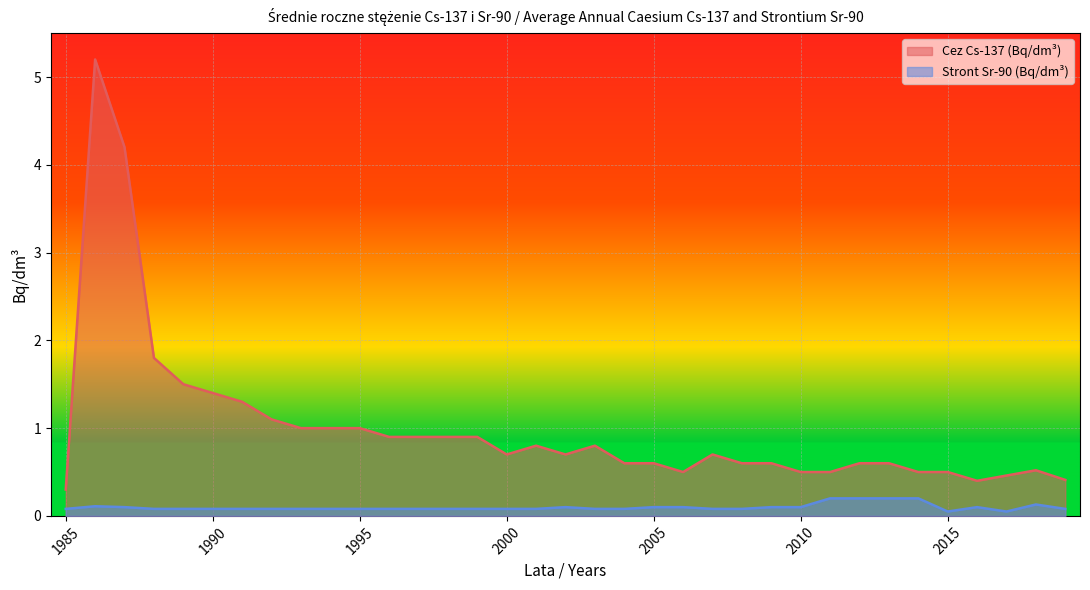

Is the value of Cez Cs-137 (Bq/dm3) at 2002 greater than the value of Stront Sr-90 (Bq/dm3) at 2009?

Yes